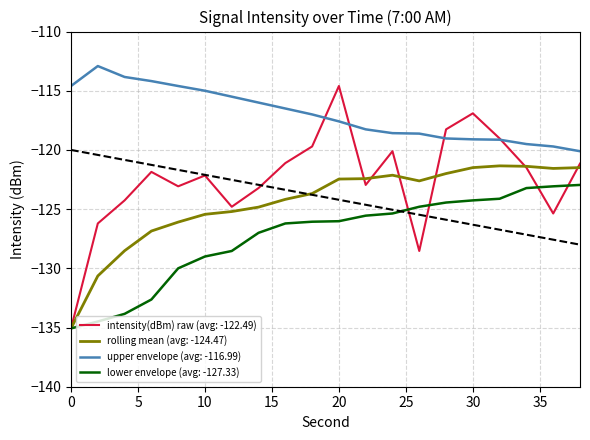

True or false: upper envelope (avg: -116.99) and rolling mean (avg: -124.47) cross at least once.

False